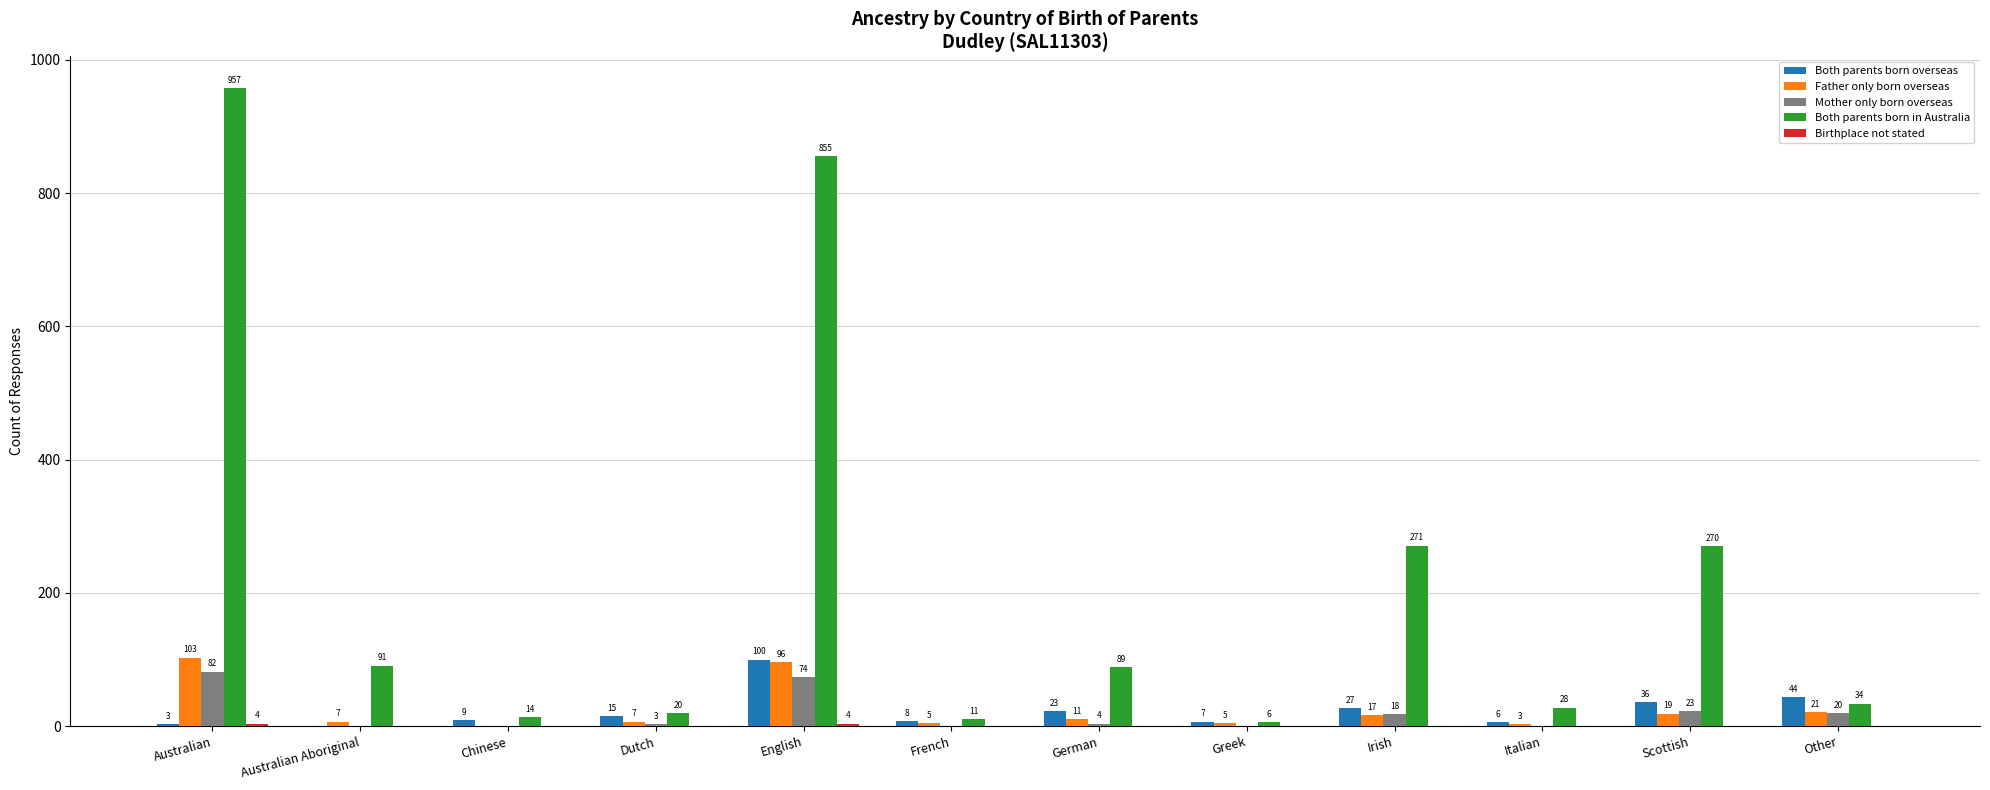

How many distinct data groups are displayed?

5